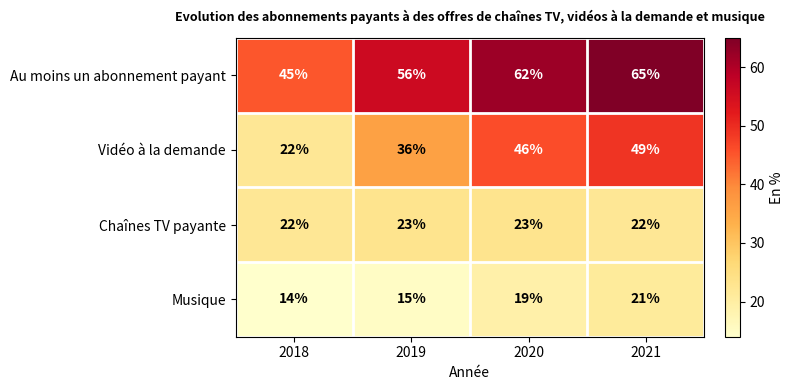

What is the difference between the maximum and second lowest values in the Au moins un abonnement payant series?

9